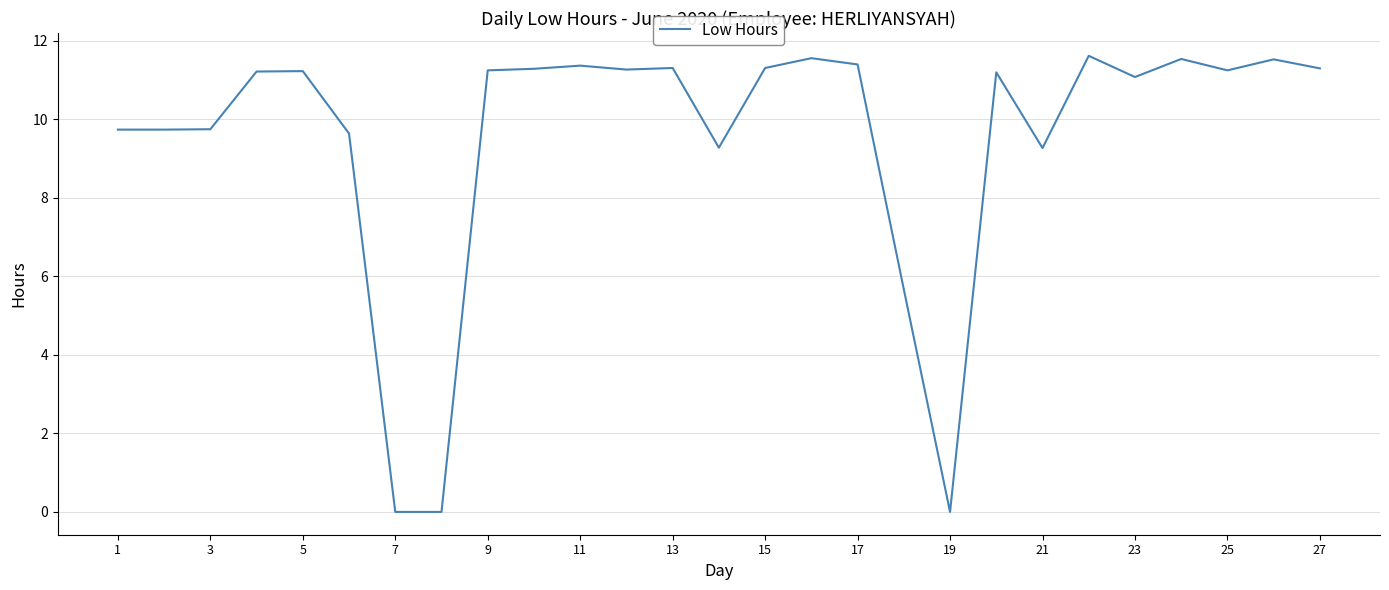

How many lines are shown in the chart?

1